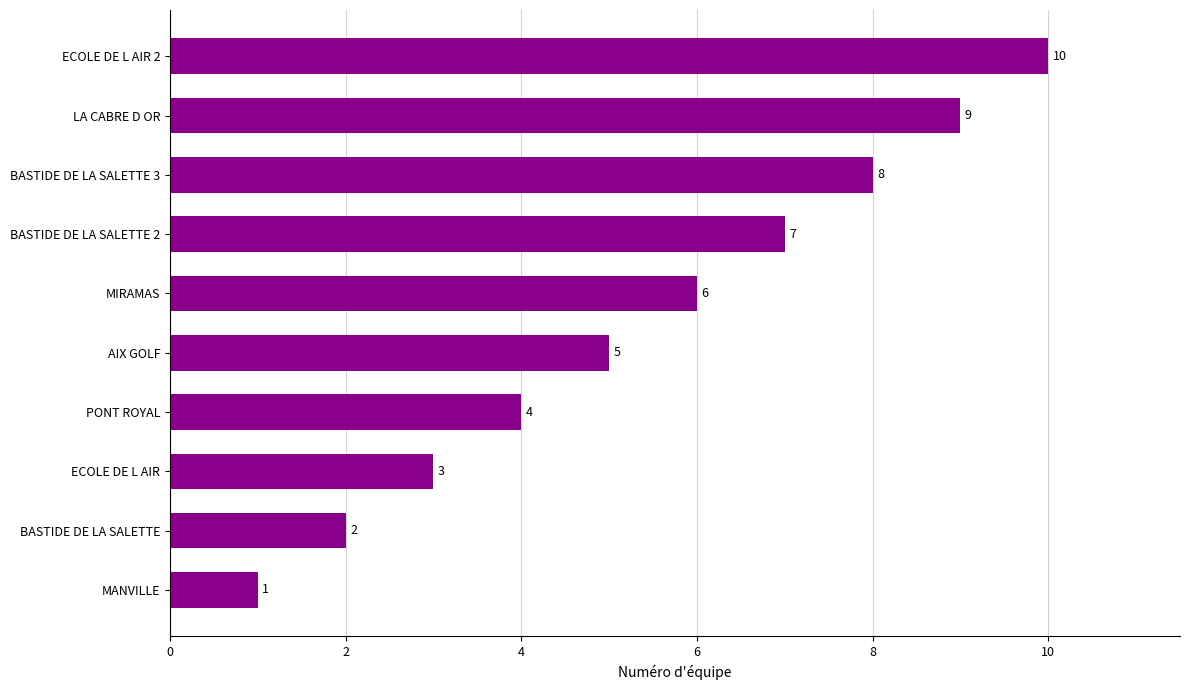

Count the number of categories in the chart.

10